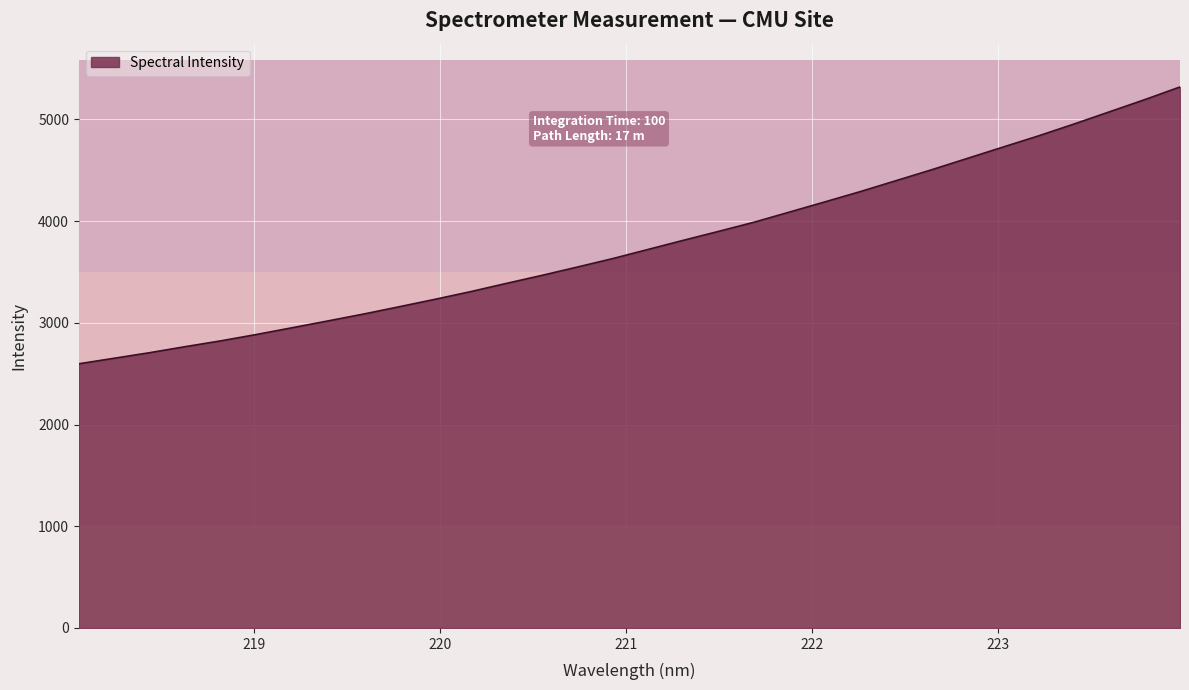

What is the difference between the second highest and second lowest values?

2542.1